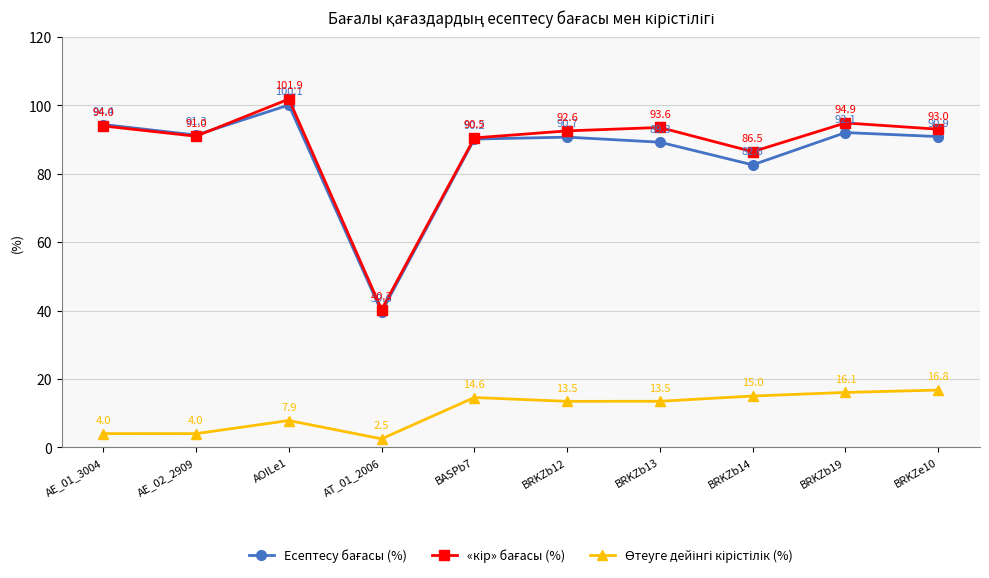

What is the minimum value shown in the chart?

2.5